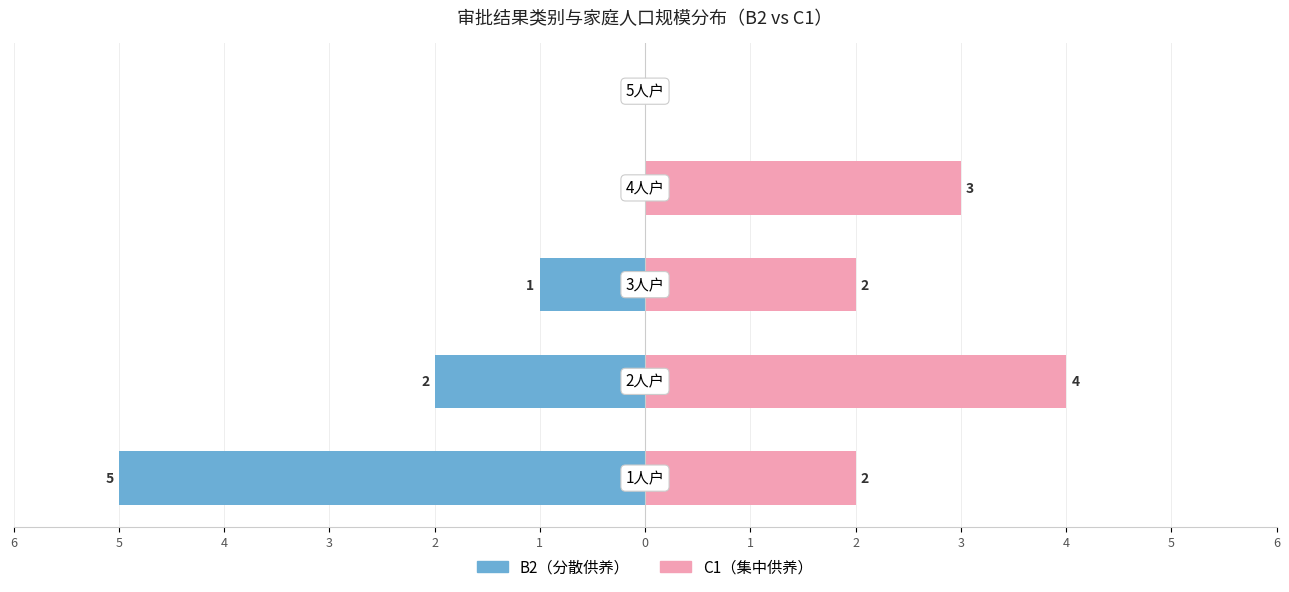

Which series changed the most between 4 and 3?

B2